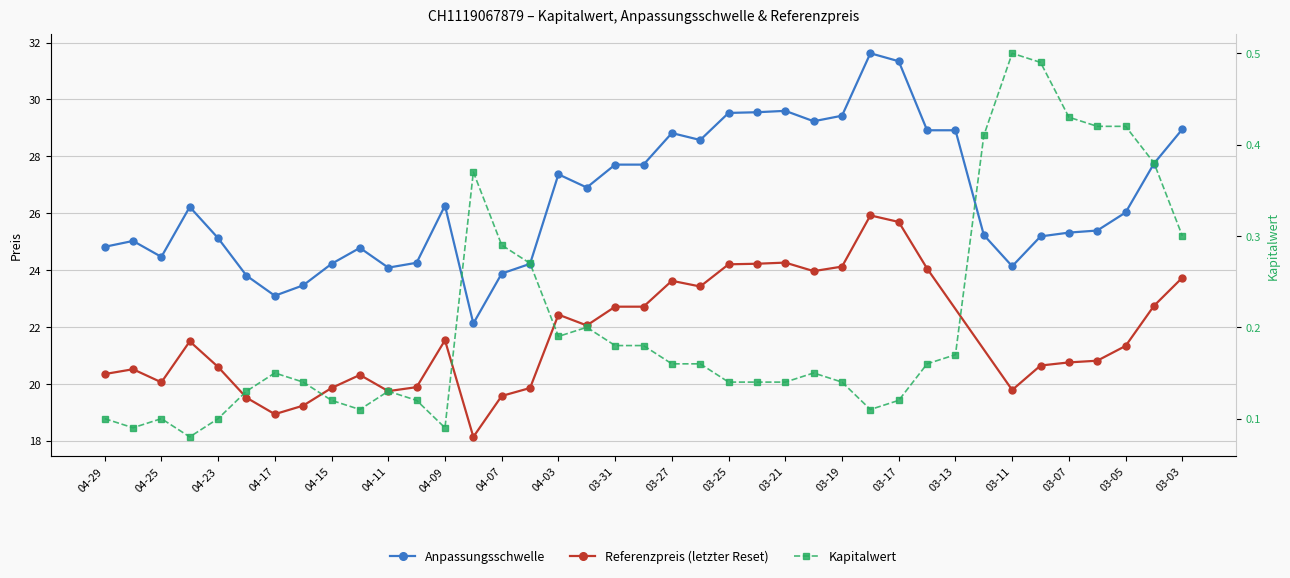

True or false: Anpassungsschwelle and Kapitalwert intersect in this chart.

False